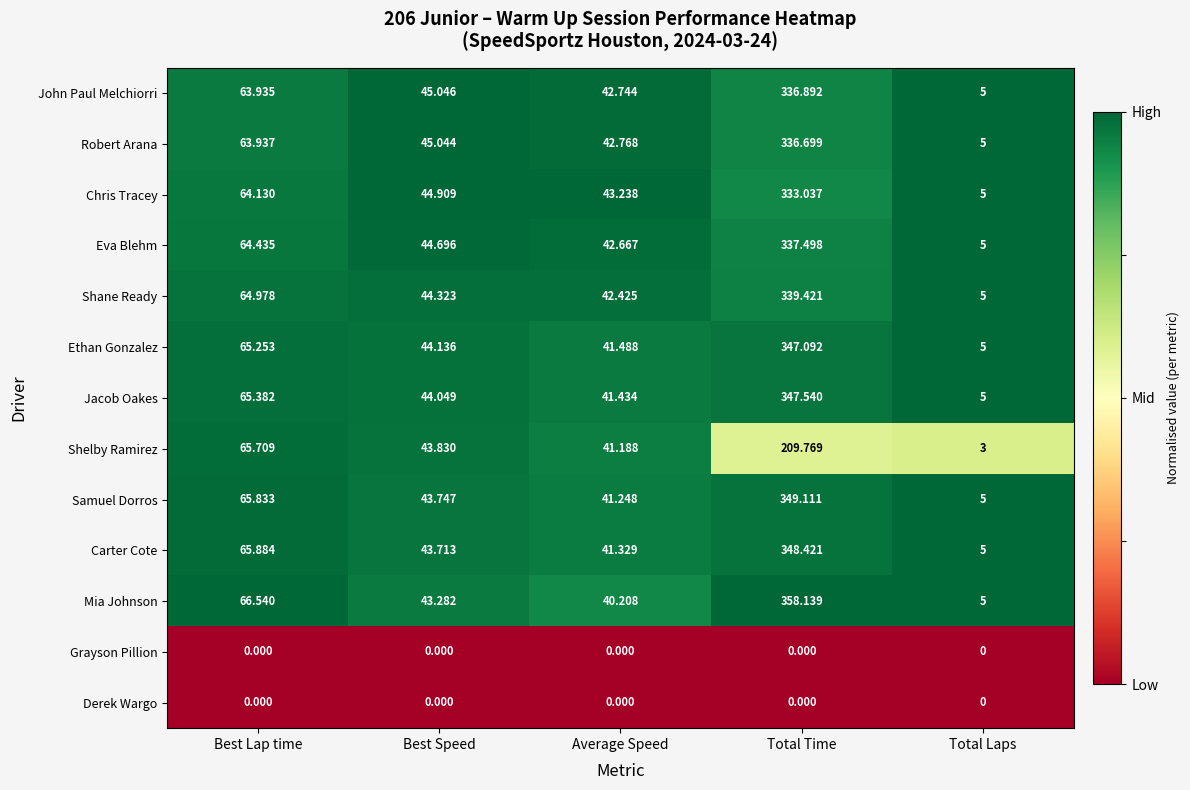

At which label does Robert Arana reach its peak?

Total Time